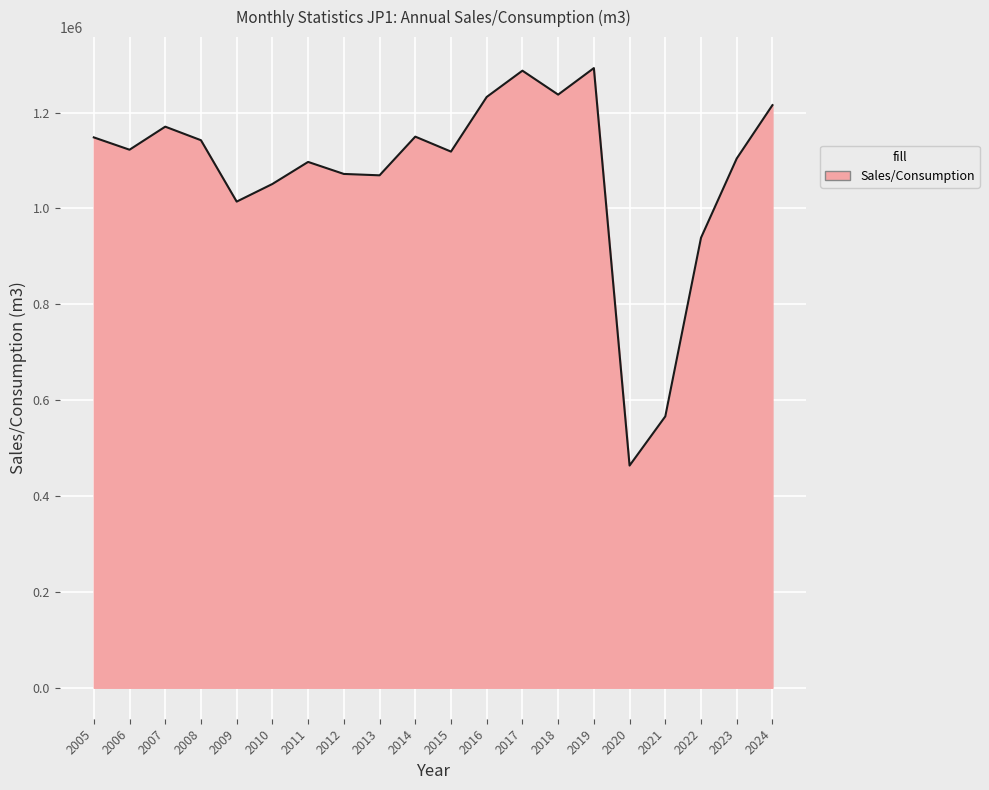

What is the change in value from 2014 to 2018?

+87656